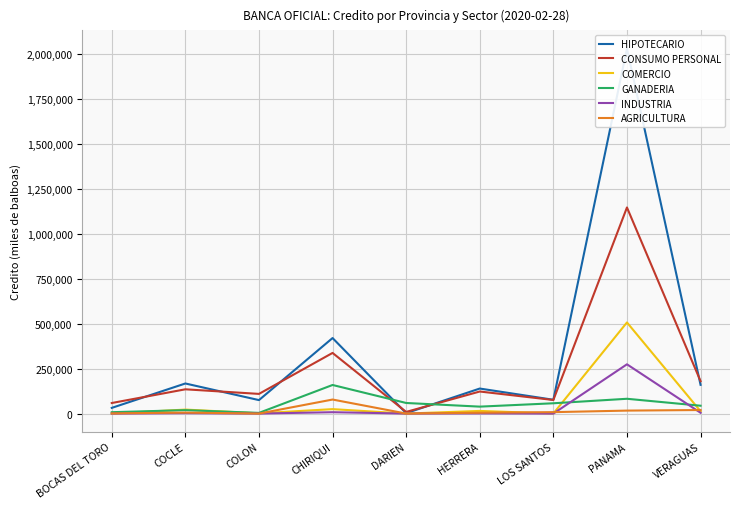

Reading right to left, transcribe all the data shown in this chart.

HIPOTECARIO: 159936.1	2031254.3	76912.4	139364.8	2399.8	420420.2	75046.2	167527.2	31774.4
CONSUMO PERSONAL: 180459.8	1147254.0	75662.8	122855.5	9298.1	337601.3	109572.9	135145.4	58804.6
COMERCIO: 13028.0	507259.5	411.3	14792.1	0.0	24757.5	1488.7	22281.5	0.0
GANADERIA: 43772.8	82413.6	57371.7	38685.4	59004.6	159198.8	3898.6	19029.5	7710.9
INDUSTRIA: 4539.5	274267.2	0.0	1094.7	0.0	7675.8	69.2	2369.9	0.0
AGRICULTURA: 19820.9	16587.2	8027.7	4822.4	108.7	78178.2	0.0	5433.3	1118.1